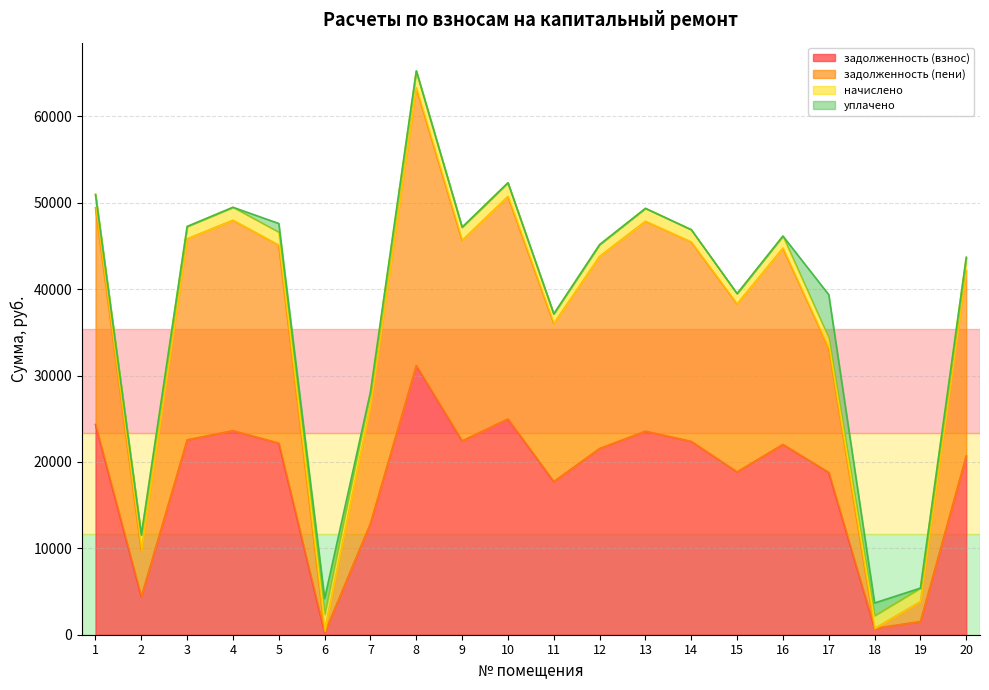

What is the highest value of the задолженность (взнос) series?

31156.1